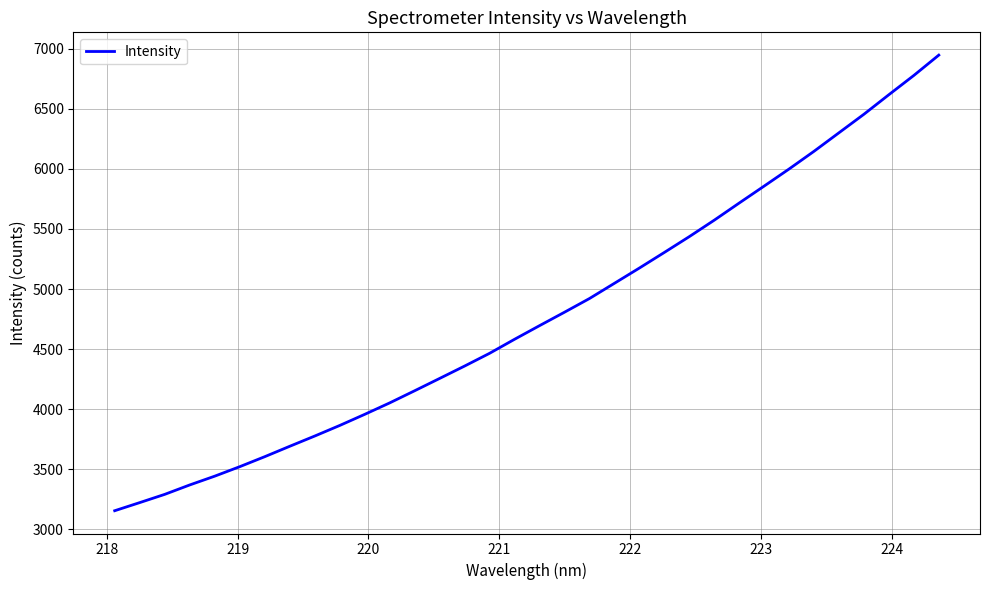

How many categories are shown in the chart?

34